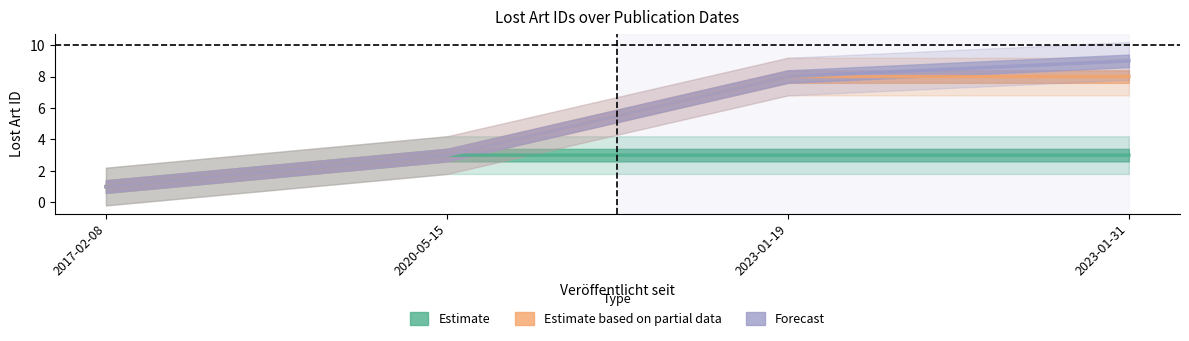

What is the average value of the Forecast series?

5